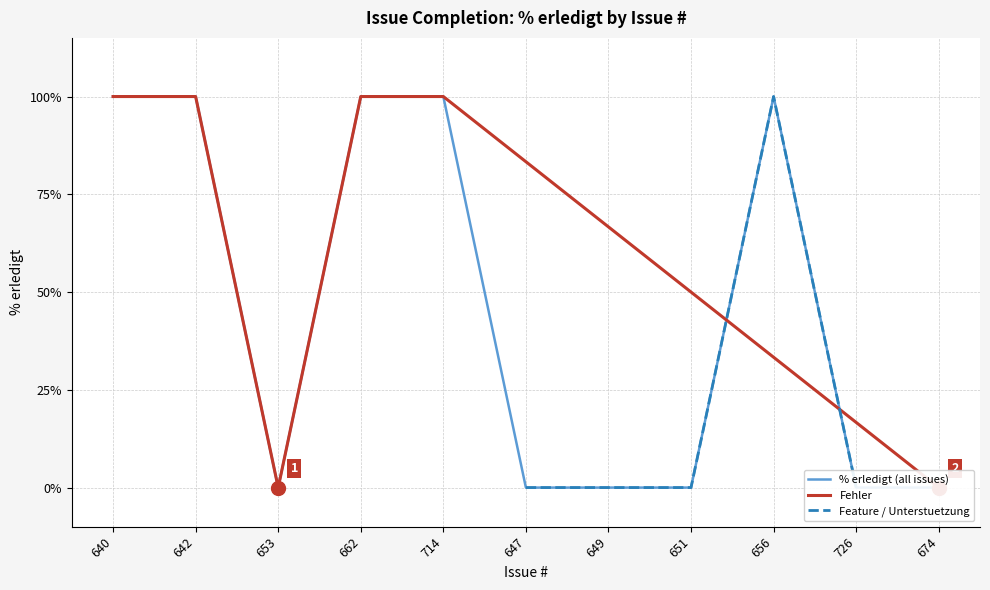

What is the label of the 5th point from the left?

714